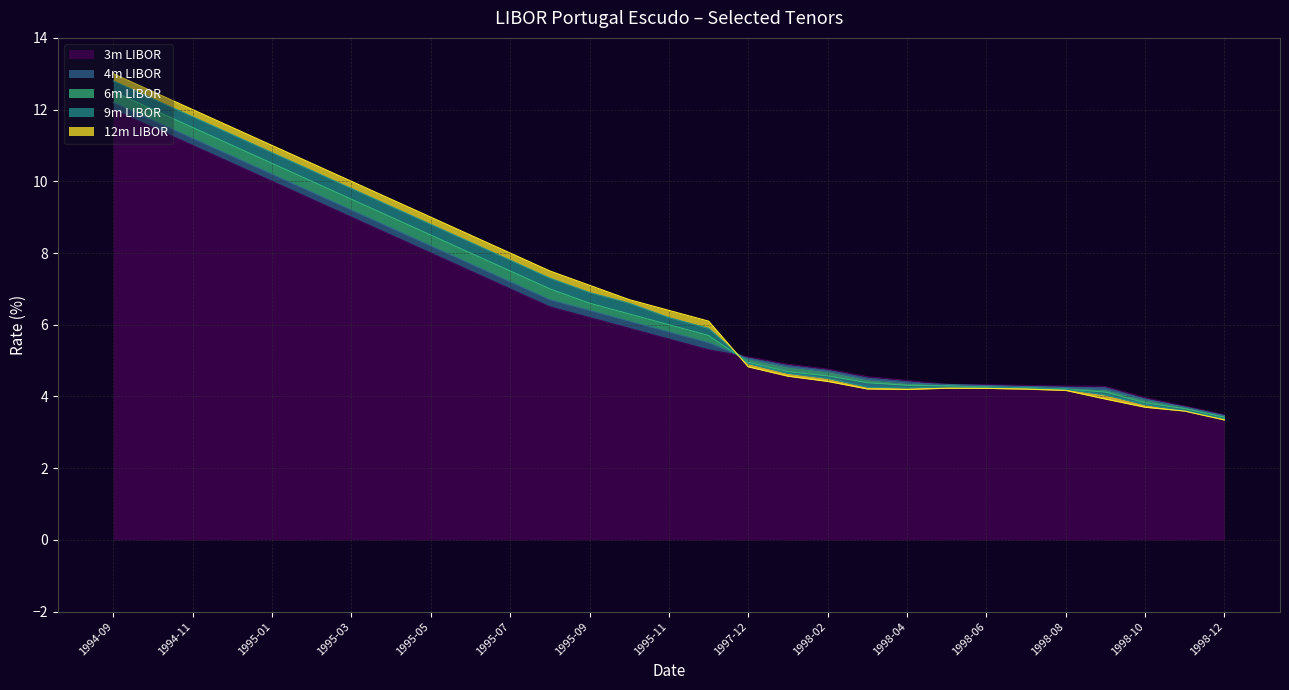

Which has a higher value, 1995-05 or 1994-09?

1994-09